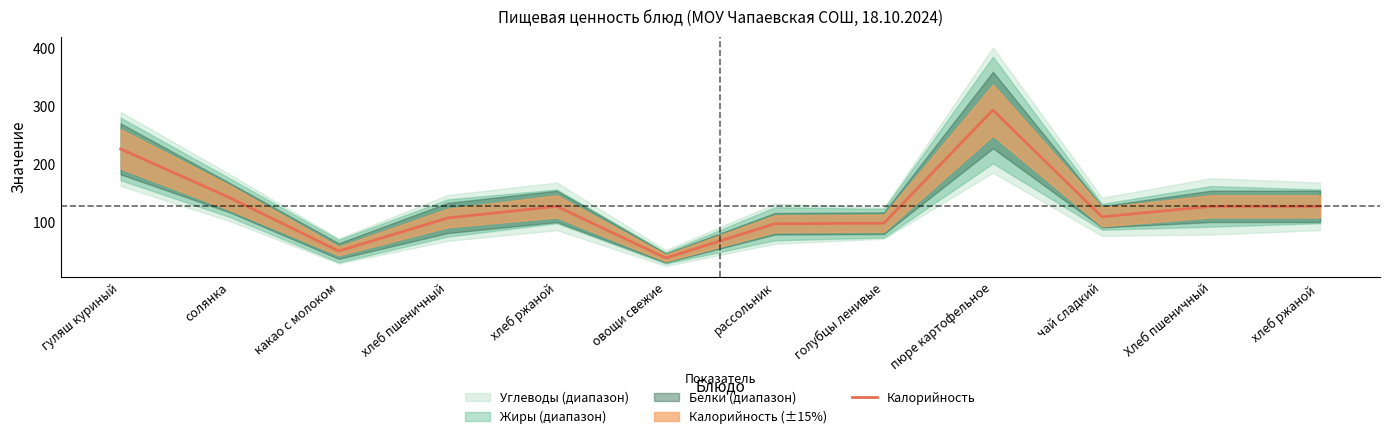

At which category does the chart reach its peak across all series?

пюре картофельное